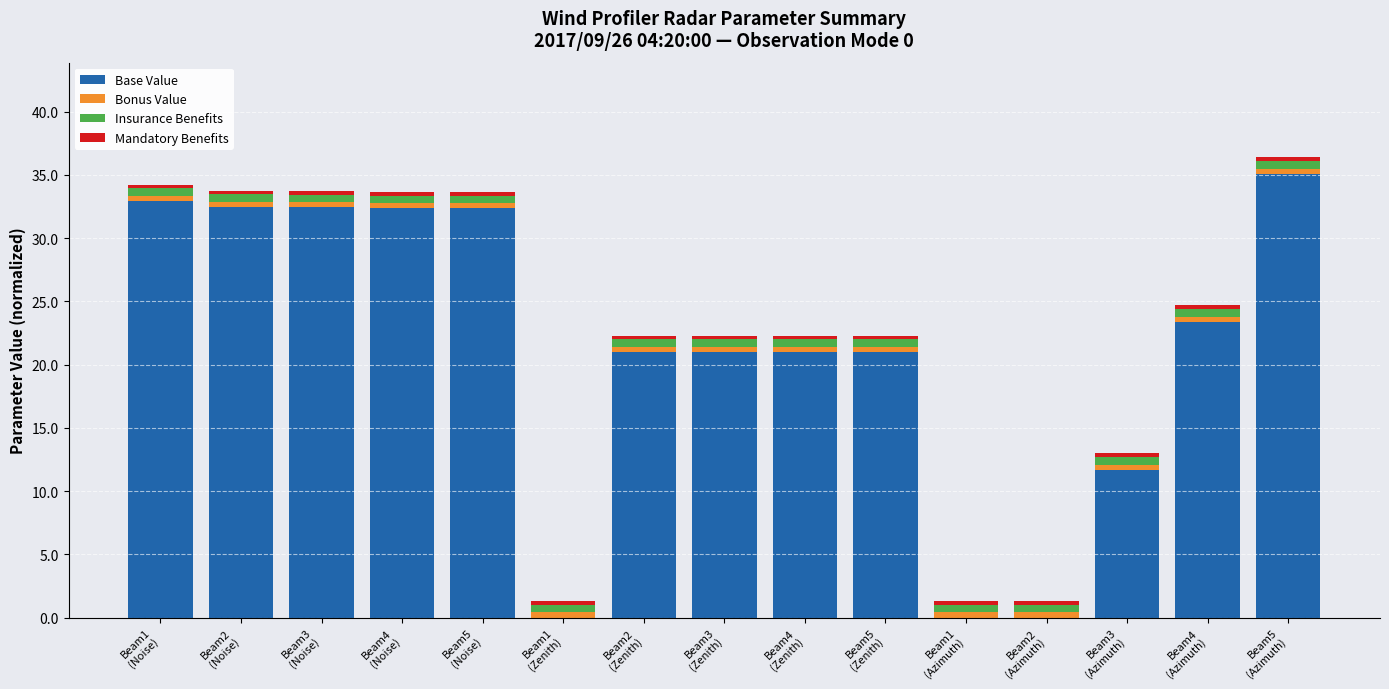

What is the sum of all Base Value values?

316.8